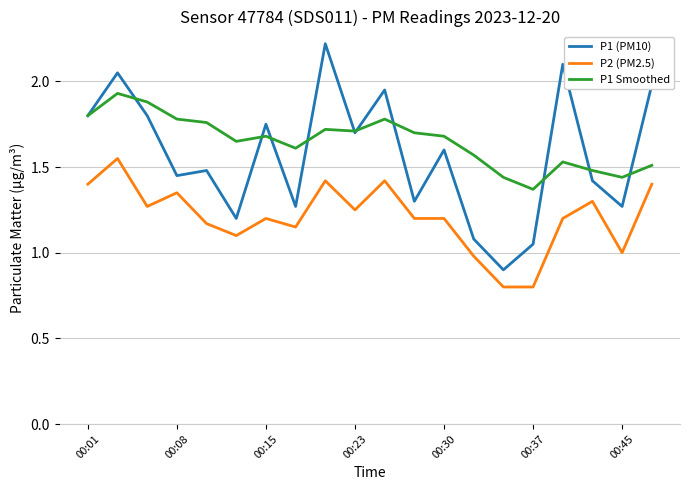

List the series in order of their overall mean, lowest first.

P2 (PM2.5), P1 (PM10), P1 Smoothed